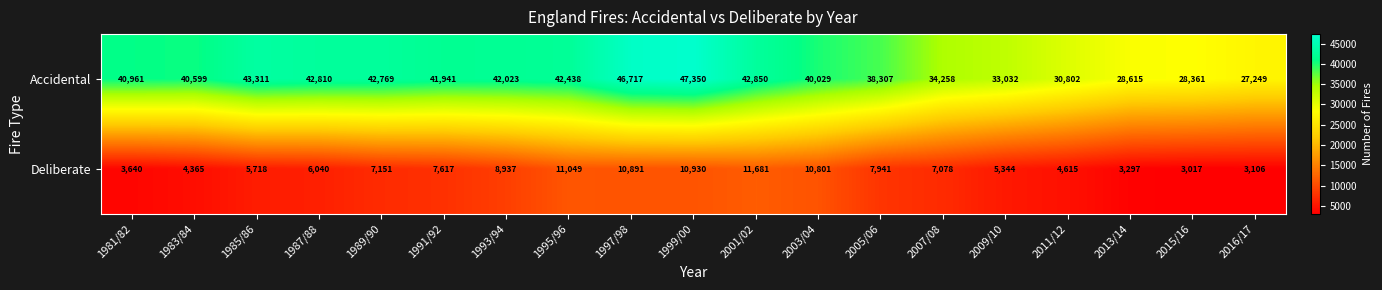

Count the number of categories in the chart.

19